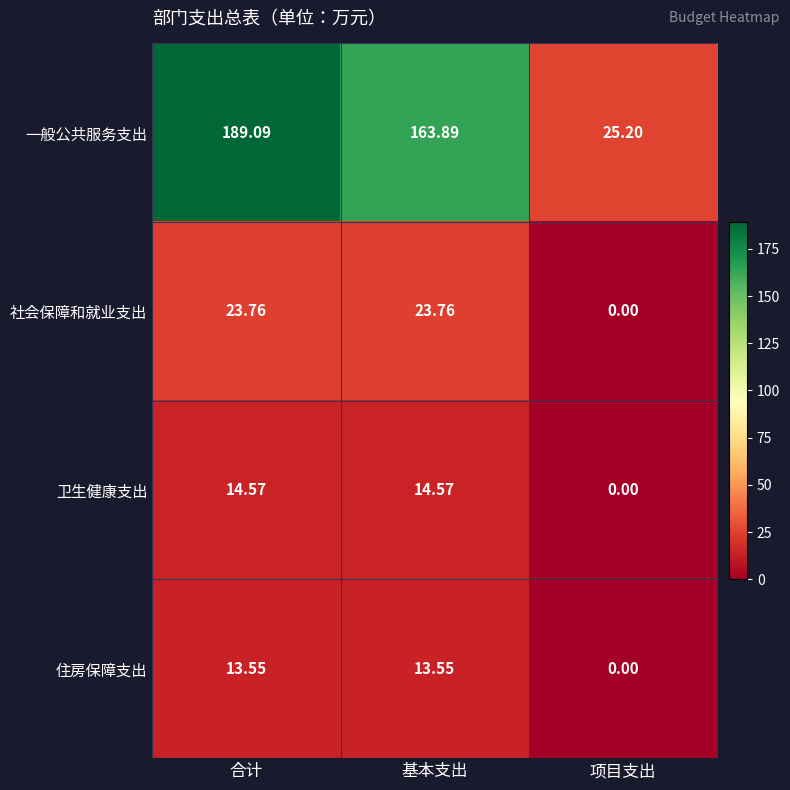

Which series has the widest spread of values?

一般公共服务支出